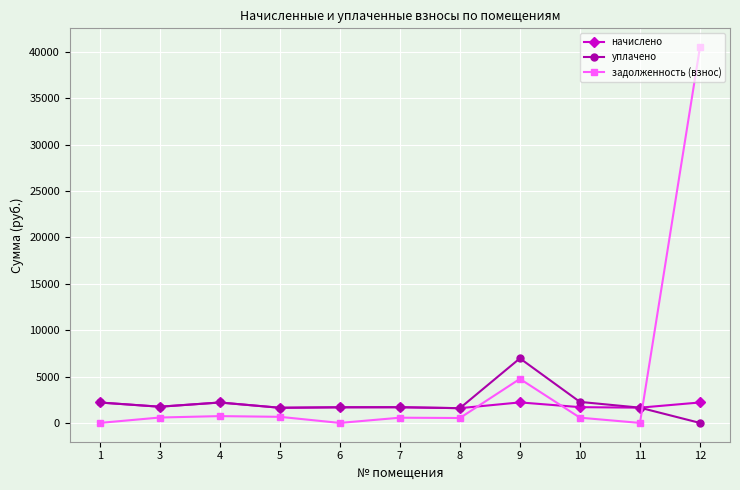

Where is задолженность (взнос) nearest to the value 20261?

9